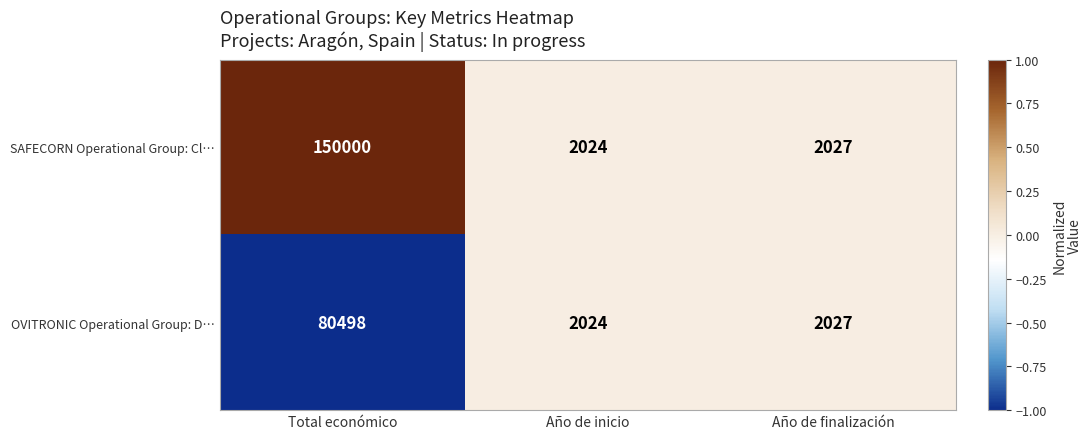

What is the difference between the highest and lowest values at Total económico?

69502